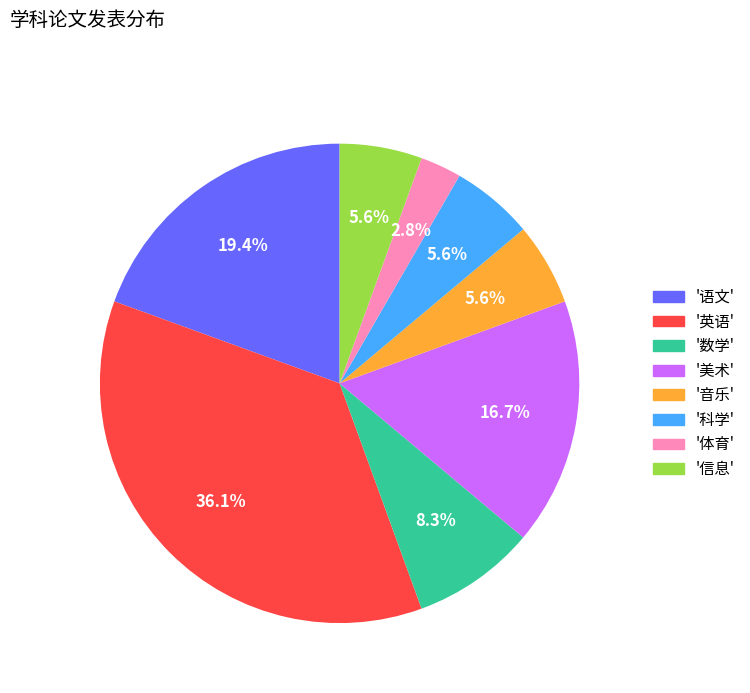

Is there any slice that represents more than half of the pie?

No